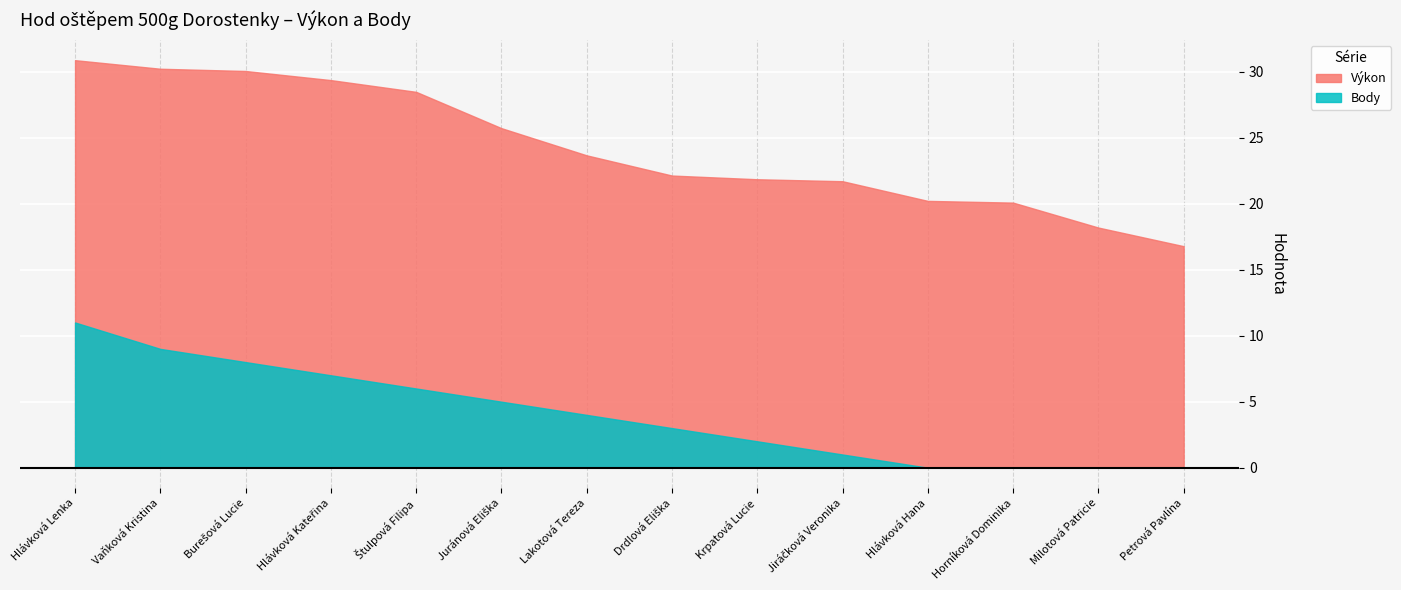

Between Krpatová Lucie and Drdlová Eliška, which is larger?

Drdlová Eliška